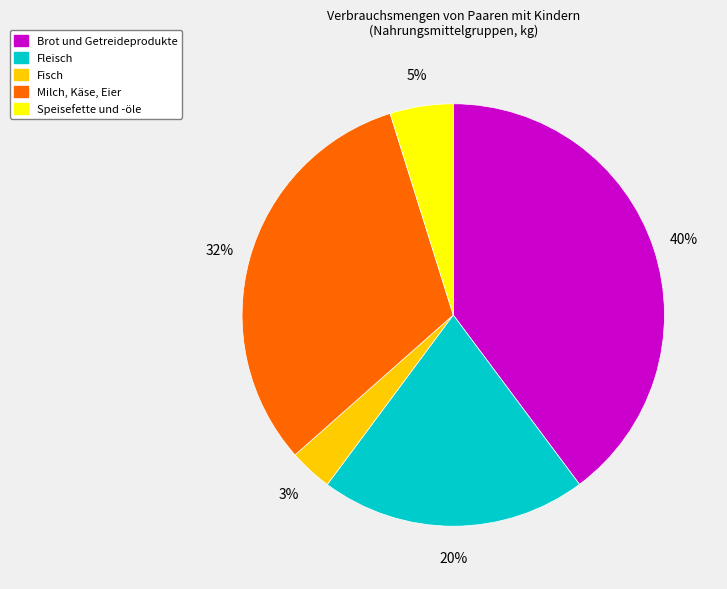

What percentage is the Speisefette und -öle slice, to the nearest percent?

5%